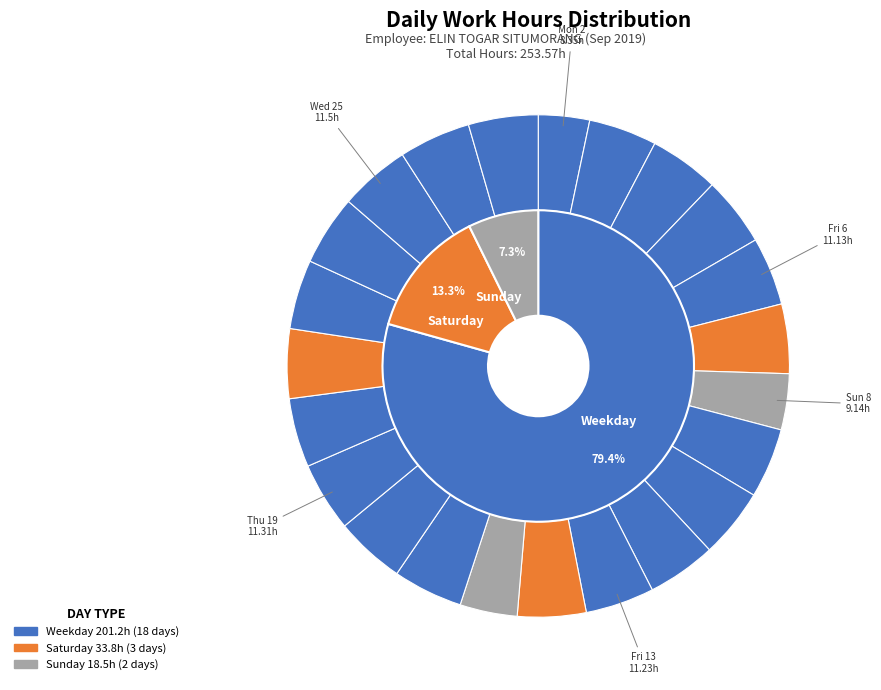

To the nearest percent, what portion does Fri 20 represent?

4%